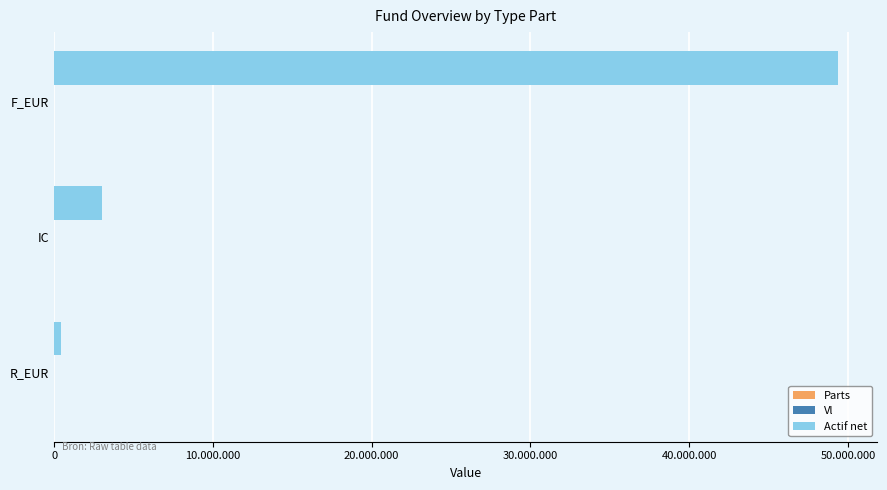

How many bars are there in total?

9